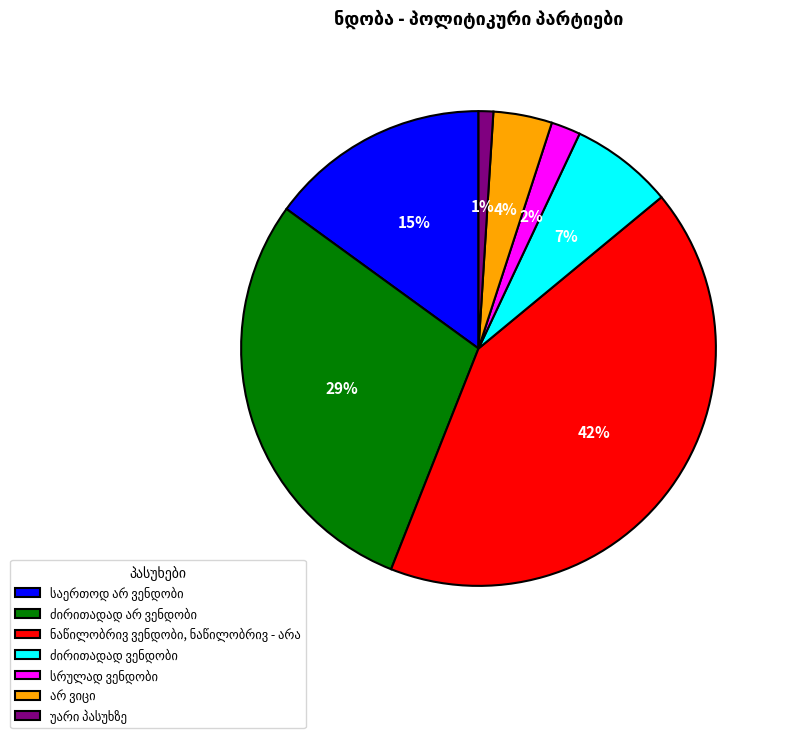

To the nearest percent, what is the difference between the largest and smallest slice percentages?

41%